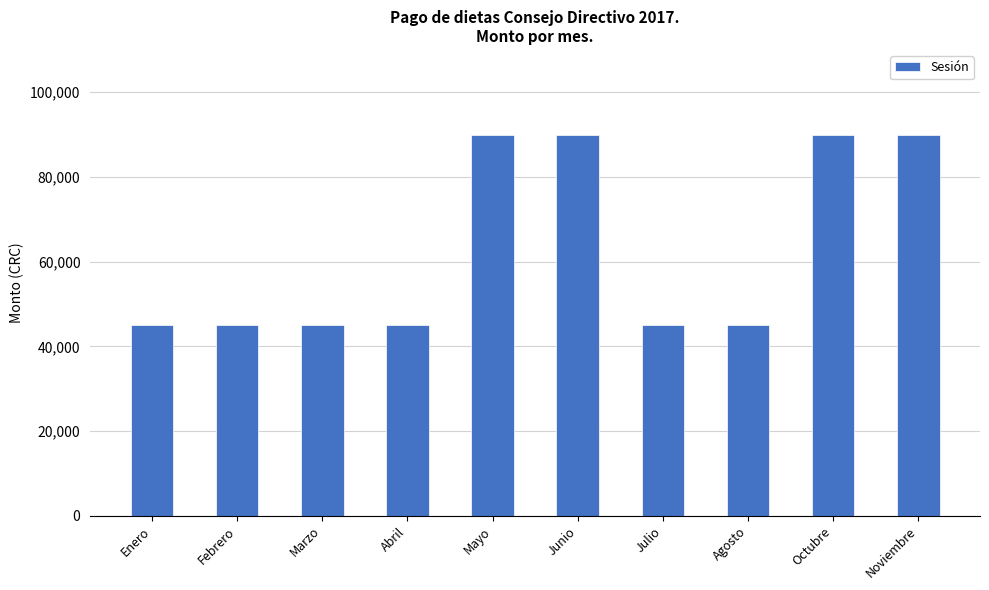

What is the ratio of the value at Marzo to the value at Noviembre?

0.5